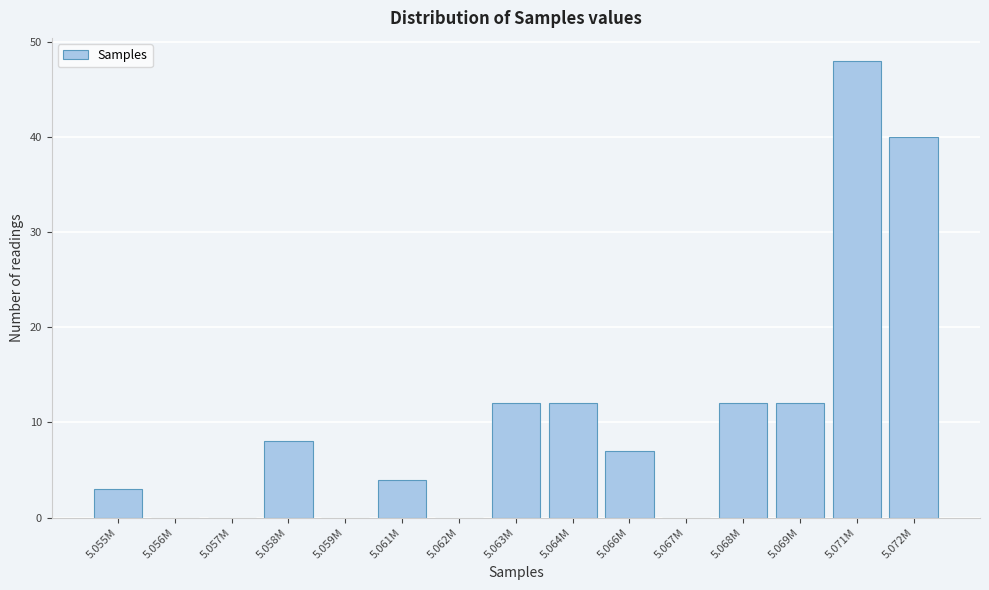

Reading right to left, extract all data points from this chart.

5.072M=40	5.071M=48	5.069M=12	5.068M=12	5.067M=0	5.066M=7	5.064M=12	5.063M=12	5.062M=0	5.061M=4	5.059M=0	5.058M=8	5.057M=0	5.056M=0	5.055M=3